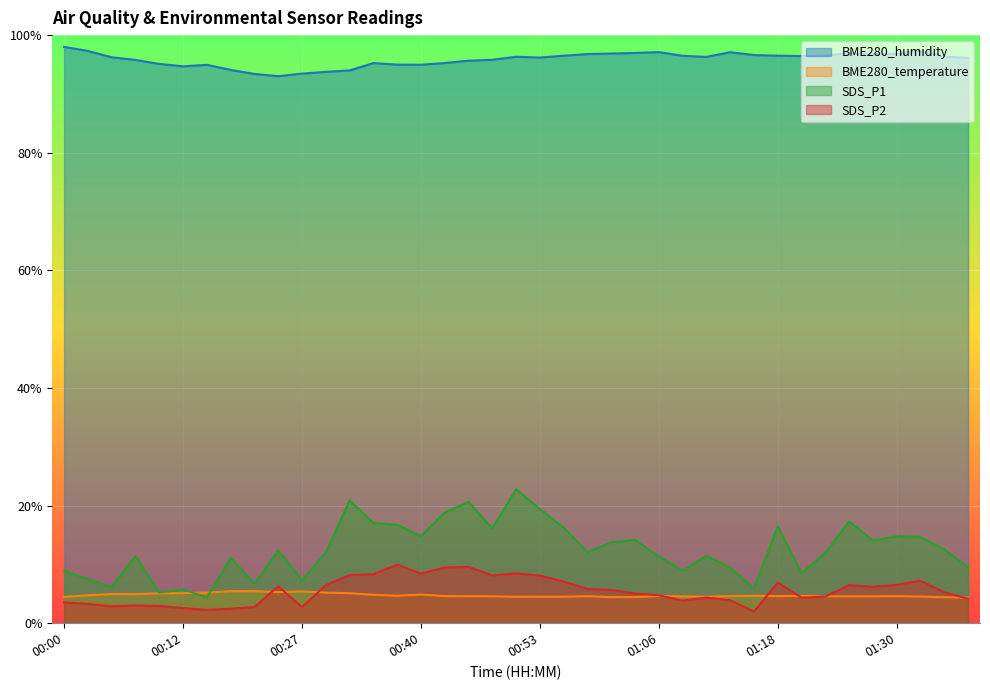

Where does the SDS_P1 series first go above 12?

00:25